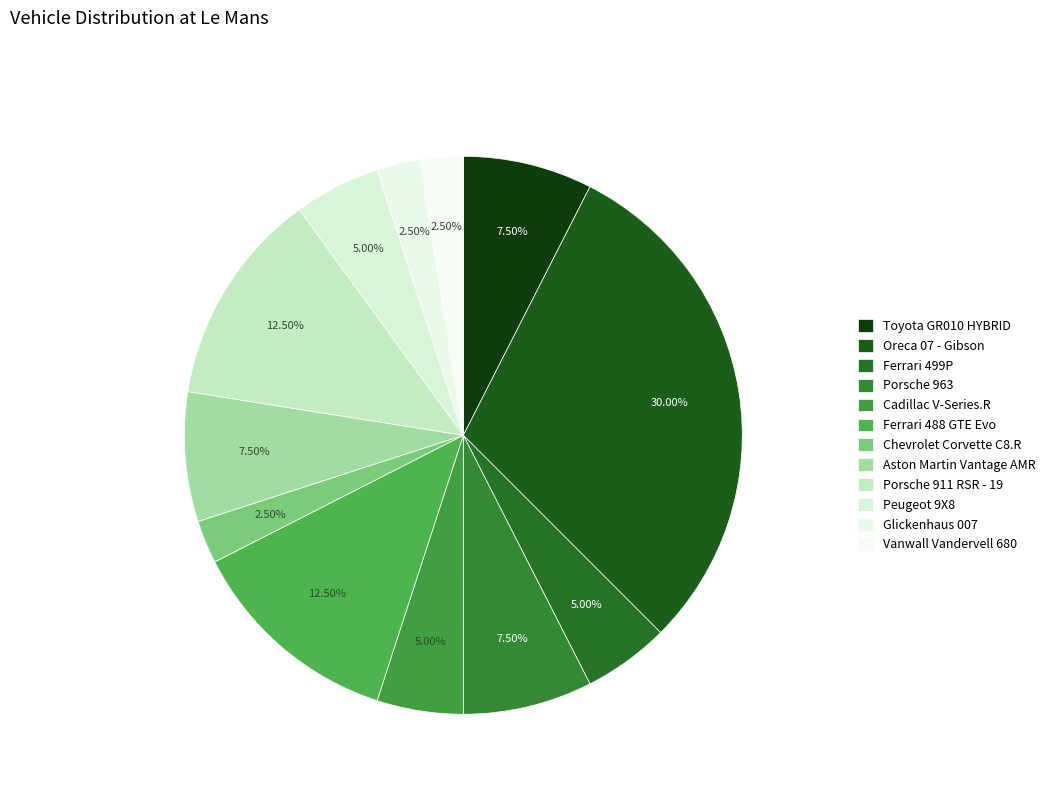

Count the number of slices in the pie.

12